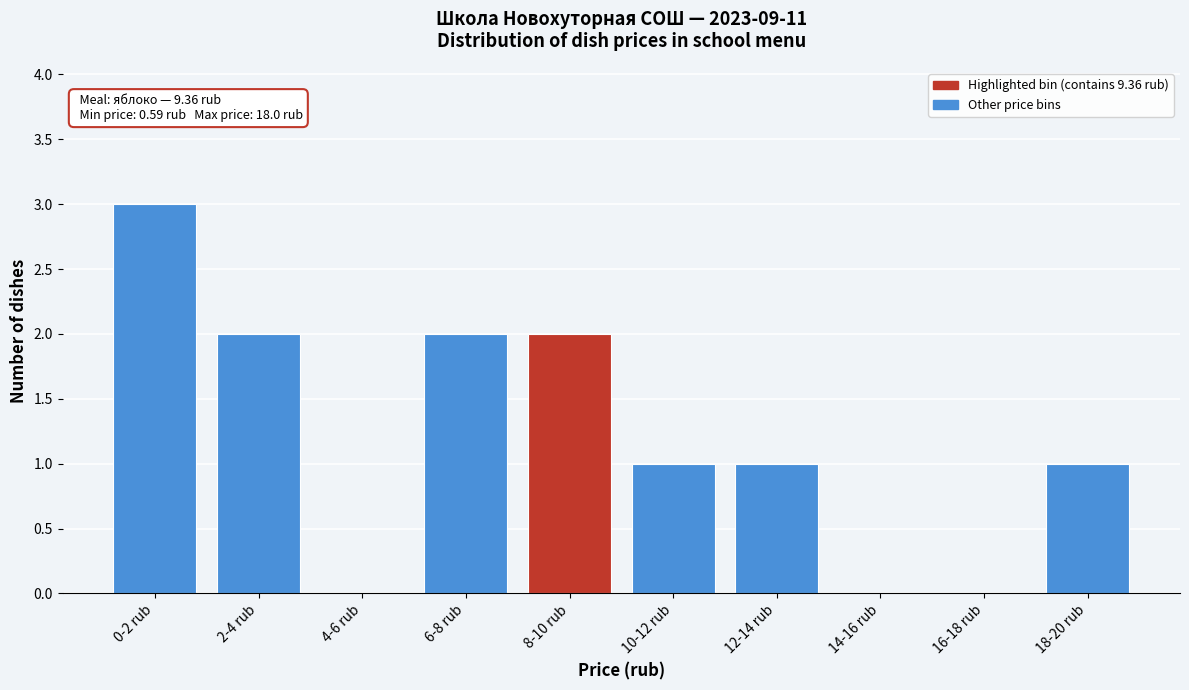

Reading left to right, extract all data points from this chart.

0-2 rub=3	2-4 rub=2	4-6 rub=0	6-8 rub=2	8-10 rub=2	10-12 rub=1	12-14 rub=1	14-16 rub=0	16-18 rub=0	18-20 rub=1